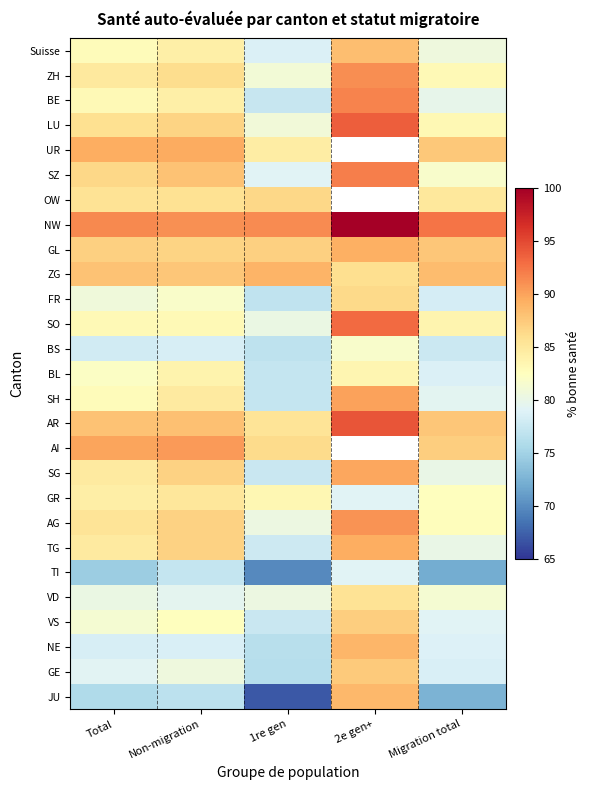

The value of ZH at Migration total is 83.1. True or false?

True